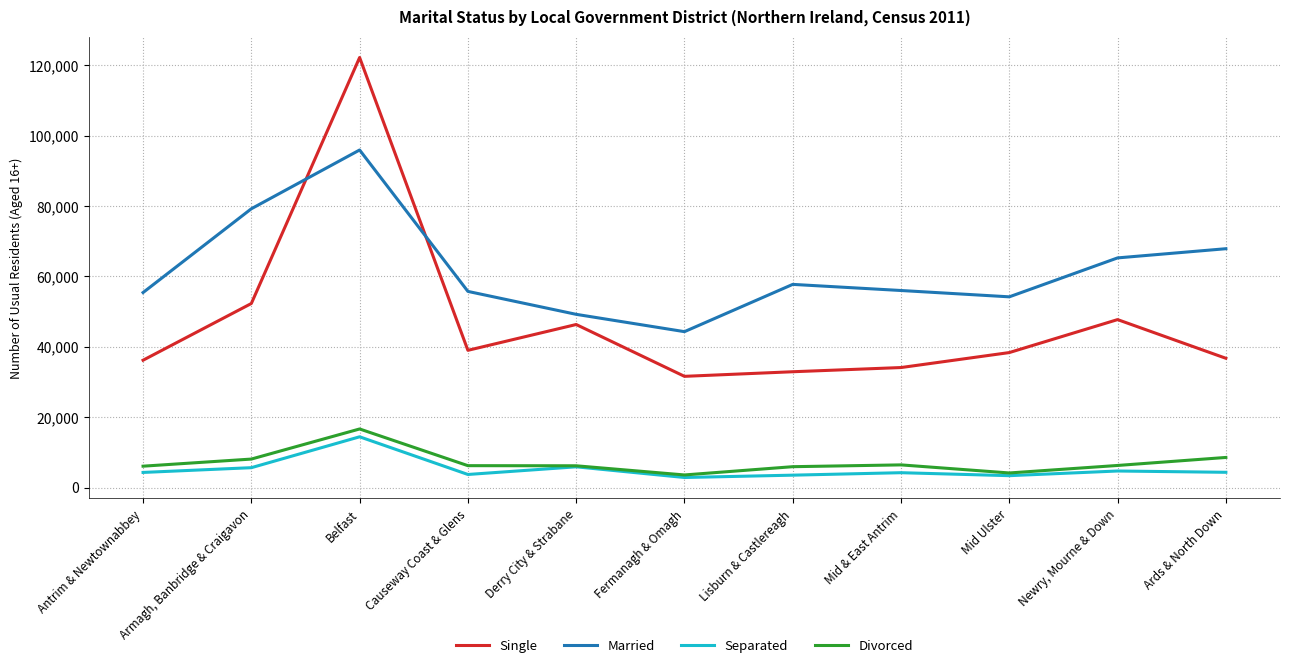

How many times do Single and Married cross each other?

2